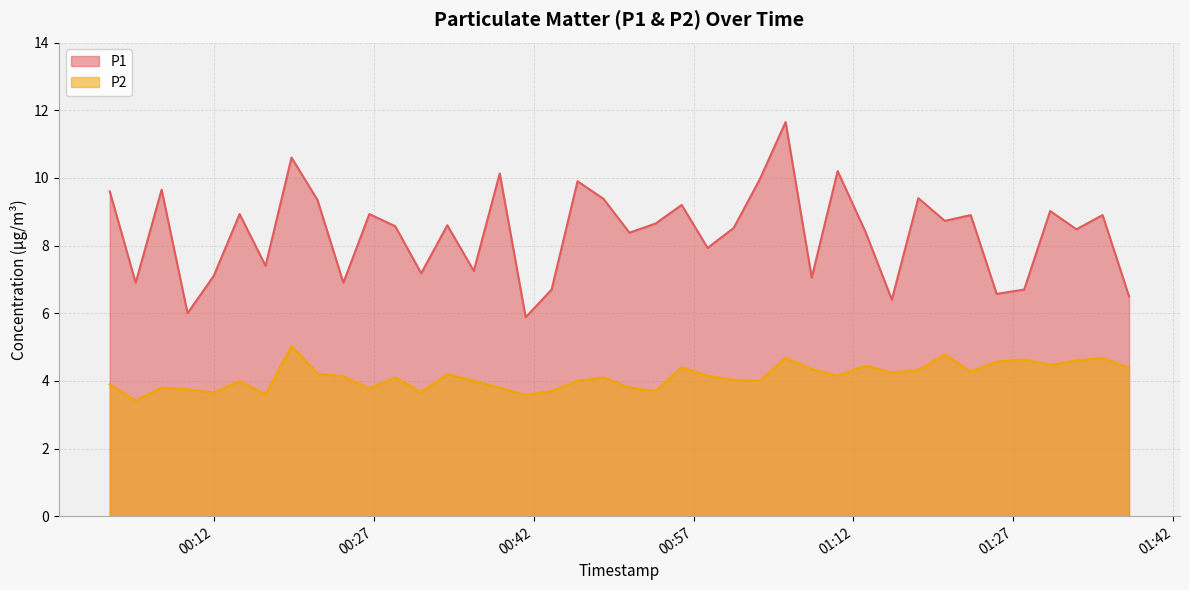

At which label does P1 reach its minimum?

2022-07-23T00:41:15